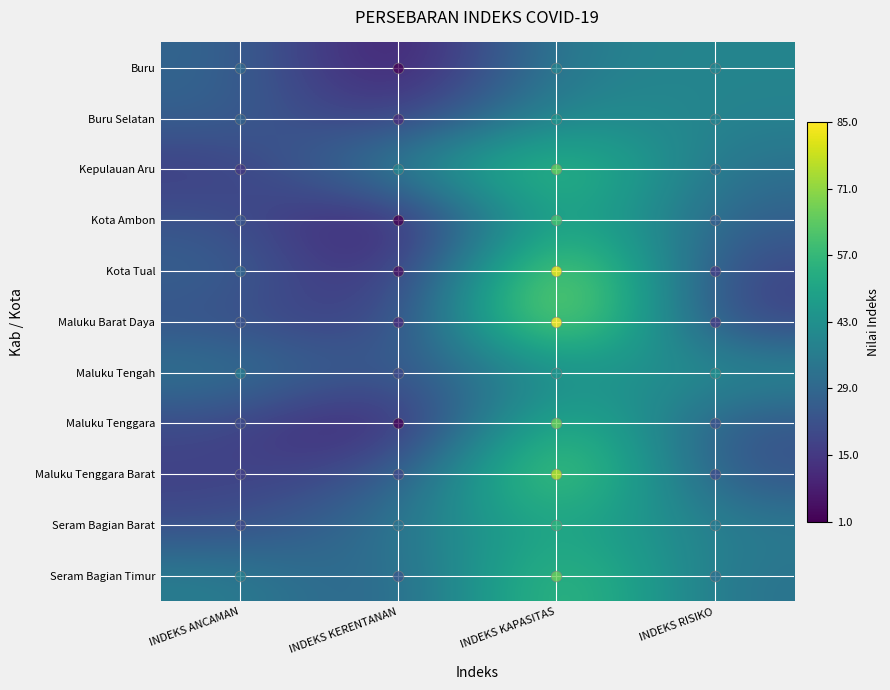

What is the total value across all series at INDEKS KAPASITAS?

682